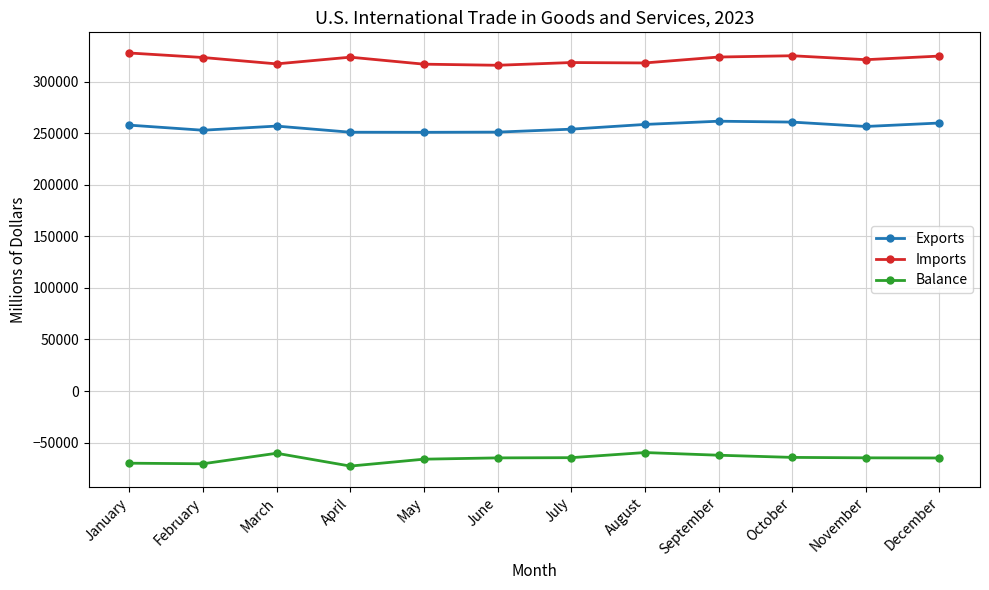

What is the difference between the Exports values at October and June?

9716